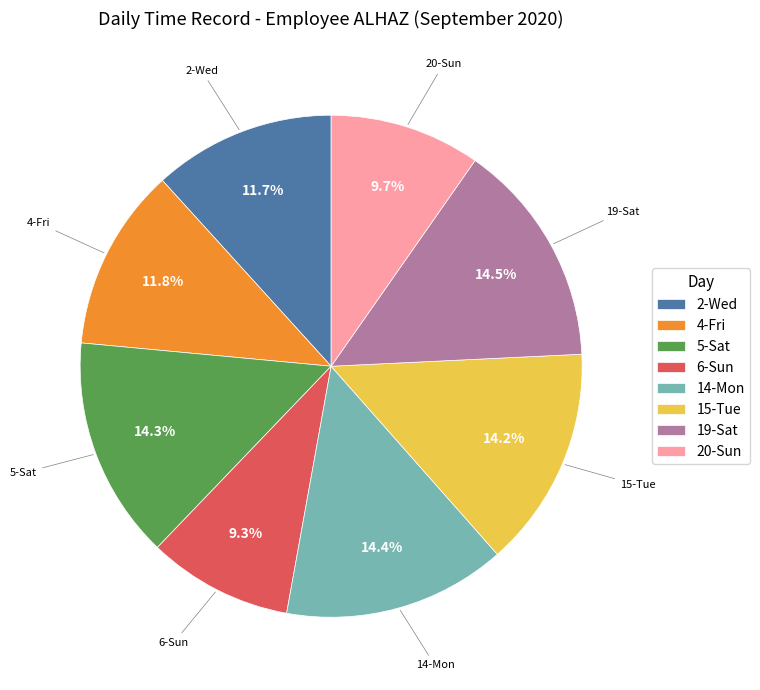

Is there a majority slice in this chart?

No